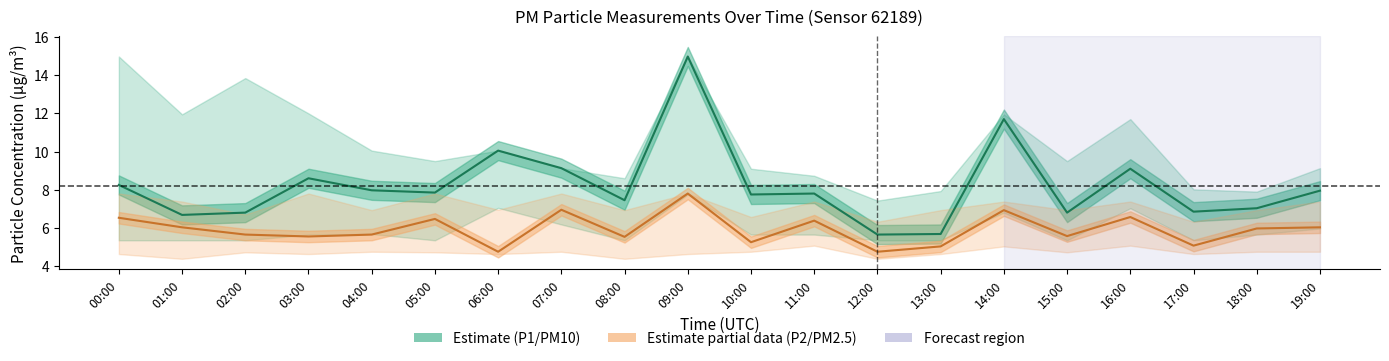

True or false: P1 (PM10) and P2 (PM2.5) cross at least once.

False